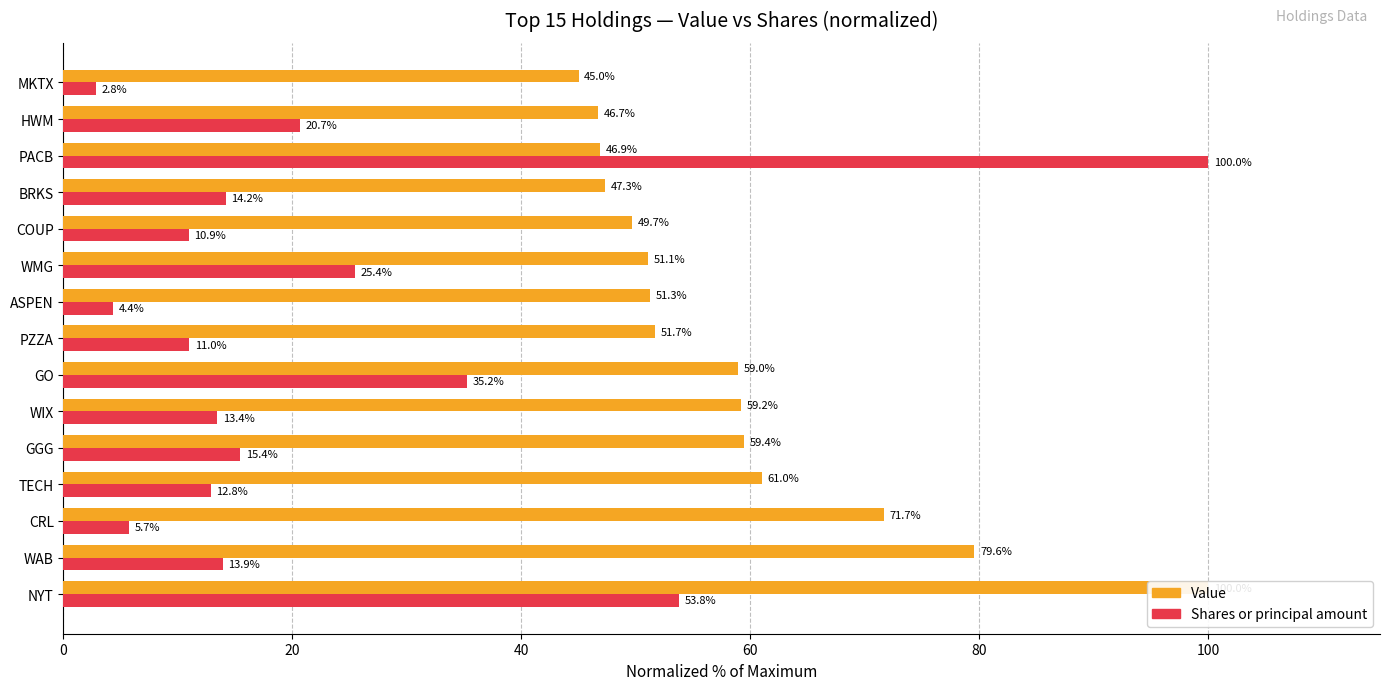

True or false: Shares or principal amount has a value of 63.7 at PACB.

False